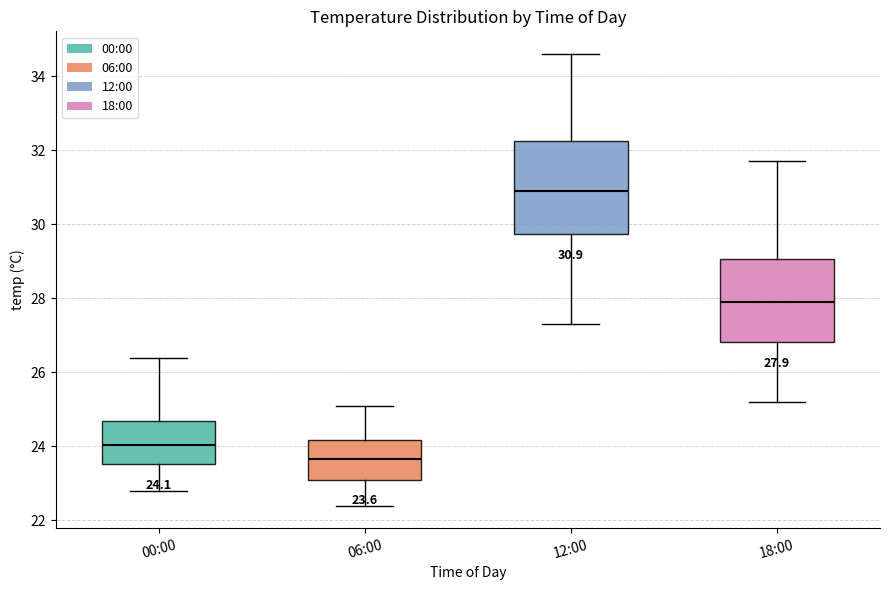

Which box is the tallest, from its lower edge to its upper edge?

12:00